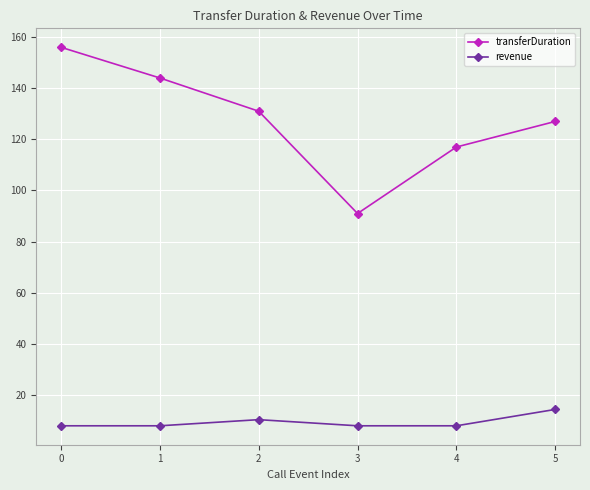

True or false: revenue and transferDuration cross at least once.

False